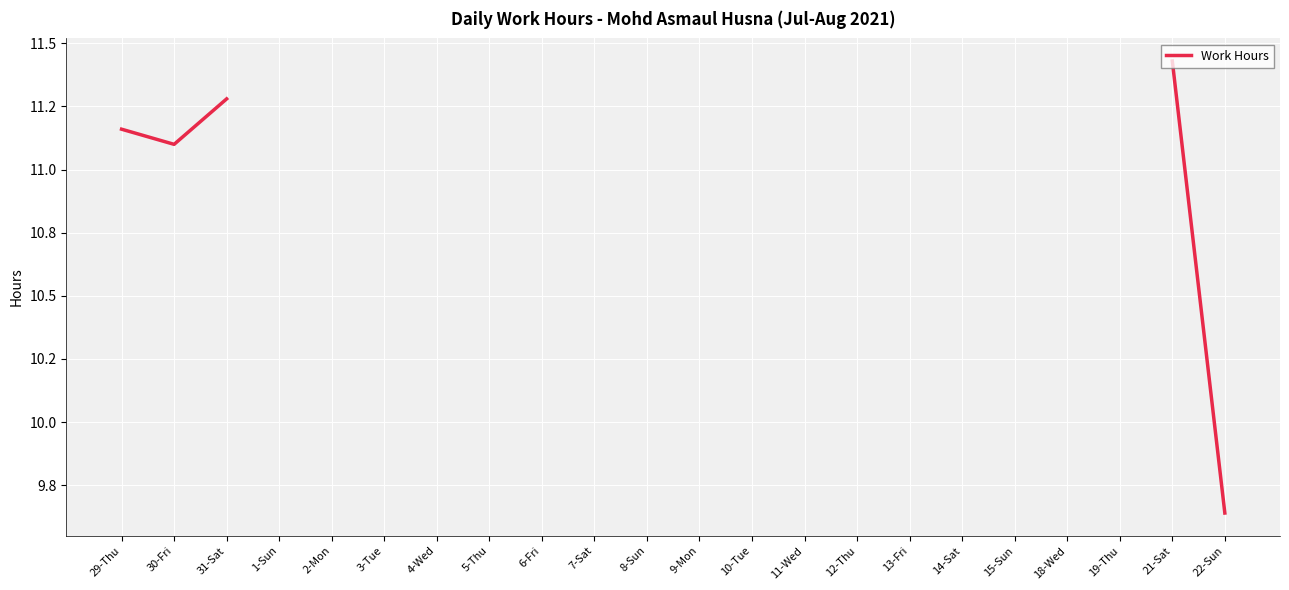

What is the maximum value shown in the chart?

11.4